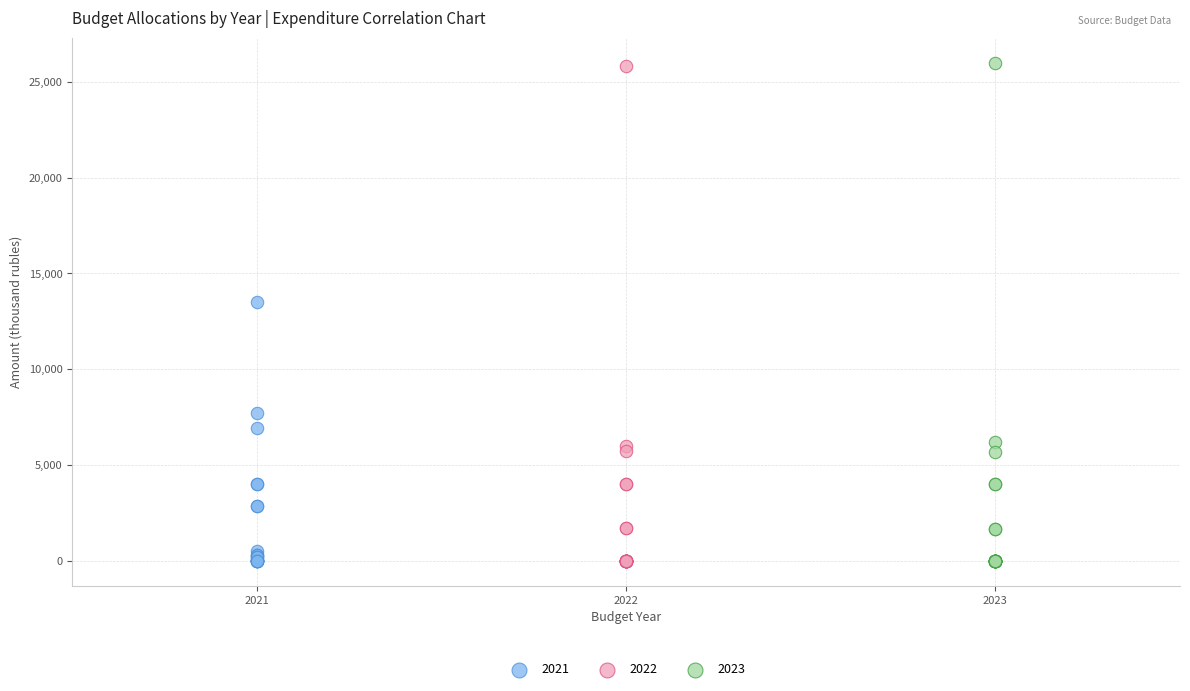

Which series has the widest spread of Y values?

2023